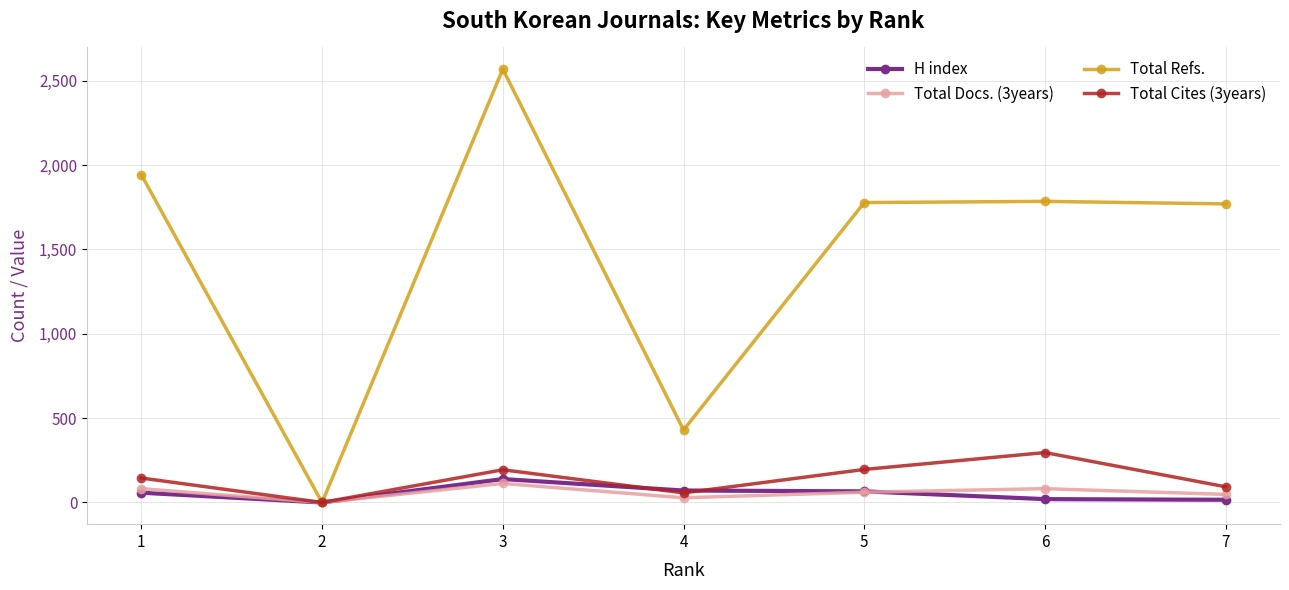

At how many categories does at least one series exceed 1826?

2